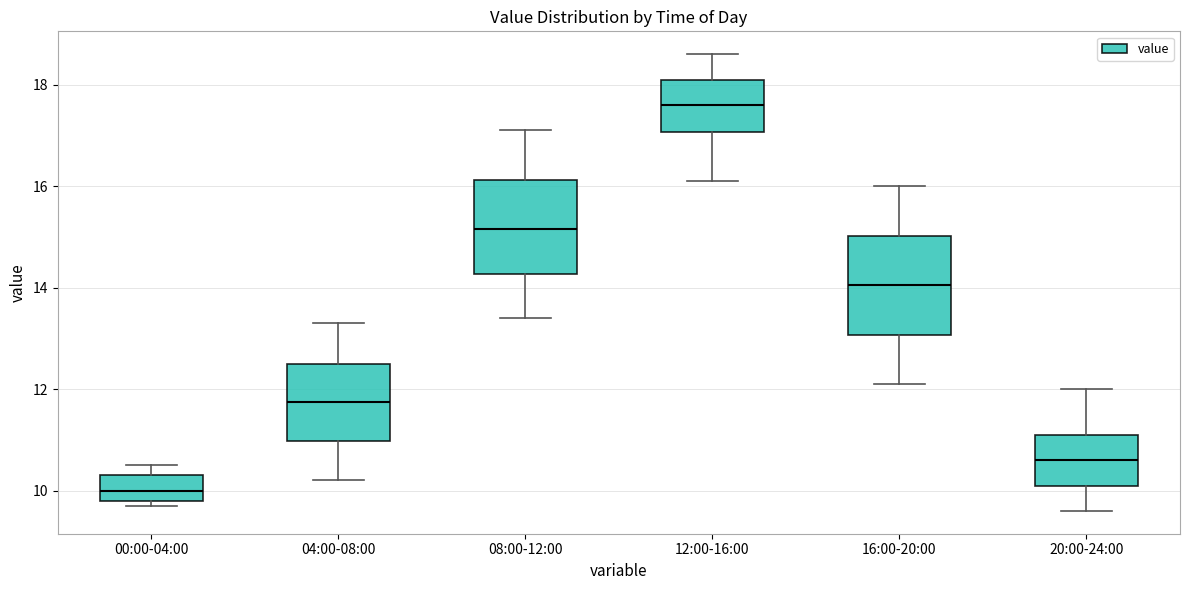

Reading left to right, read every box against the y-axis: the position of its median line, the range the box covers, and the ends of its whiskers. The values are not printed on the chart, so give them approximately, as read against the axis.

00:00-04:00: median 10.0, box 9.8 to 10.4, whiskers 9.8 (just below the box's lower edge) to 10.6
04:00-08:00: median 11.8, box 11.0 to 12.6, whiskers 10.2 to 13.4
08:00-12:00: median 15.2, box 14.2 to 16.2, whiskers 13.4 to 17.2
12:00-16:00: median 17.6, box 17.0 to 18.2, whiskers 16.2 to 18.6
16:00-20:00: median 14.0, box 13.0 to 15.0, whiskers 12.2 to 16.0
20:00-24:00: median 10.6, box 10.2 to 11.2, whiskers 9.6 to 12.0